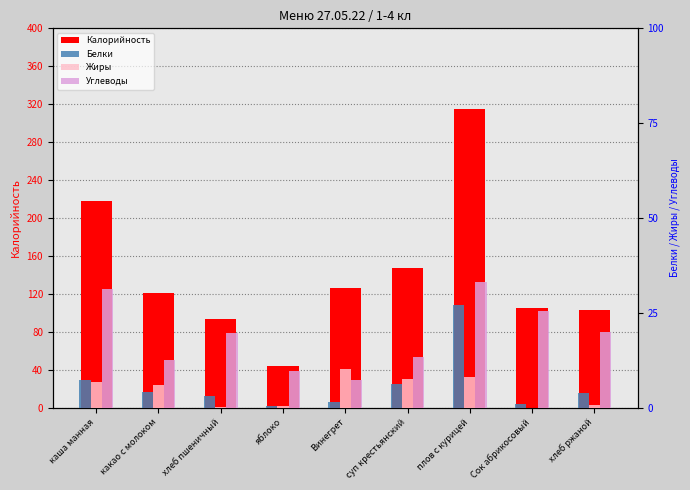

What is the sum of the Углеводы values at яблоко and плов с курицей?

43.0